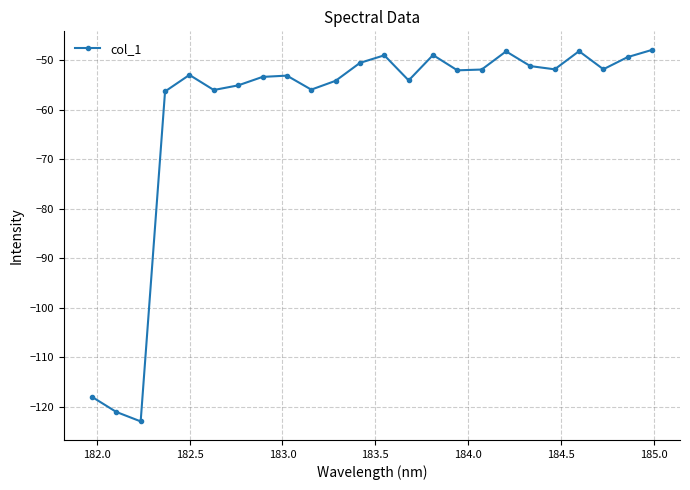

Is this an area chart (filled region under the line)?

No